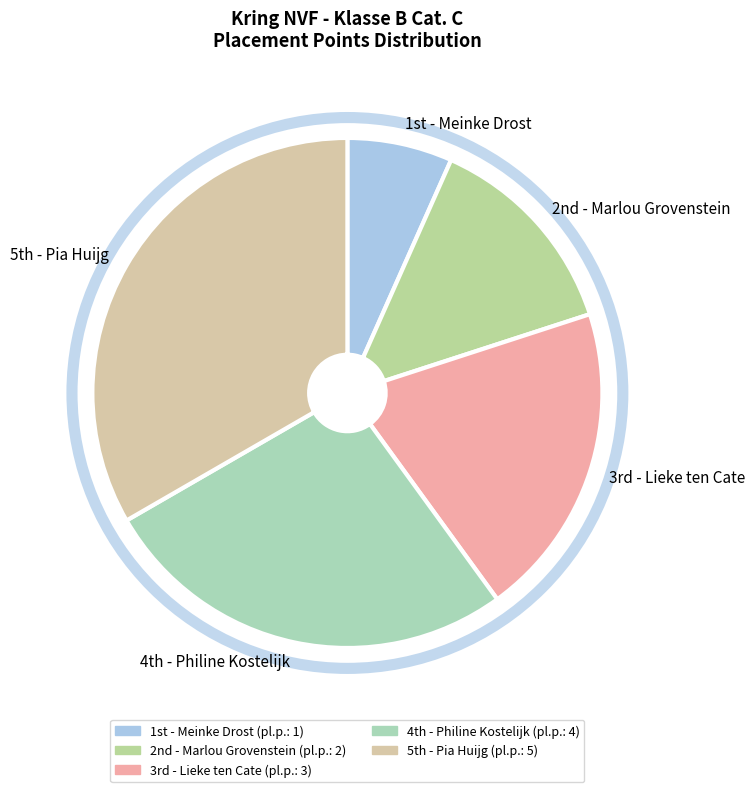

Rank the categories by value from lowest to highest.

1st - Meinke Drost, 2nd - Marlou Grovenstein, 3rd - Lieke ten Cate, 4th - Philine Kostelijk, 5th - Pia Huijg